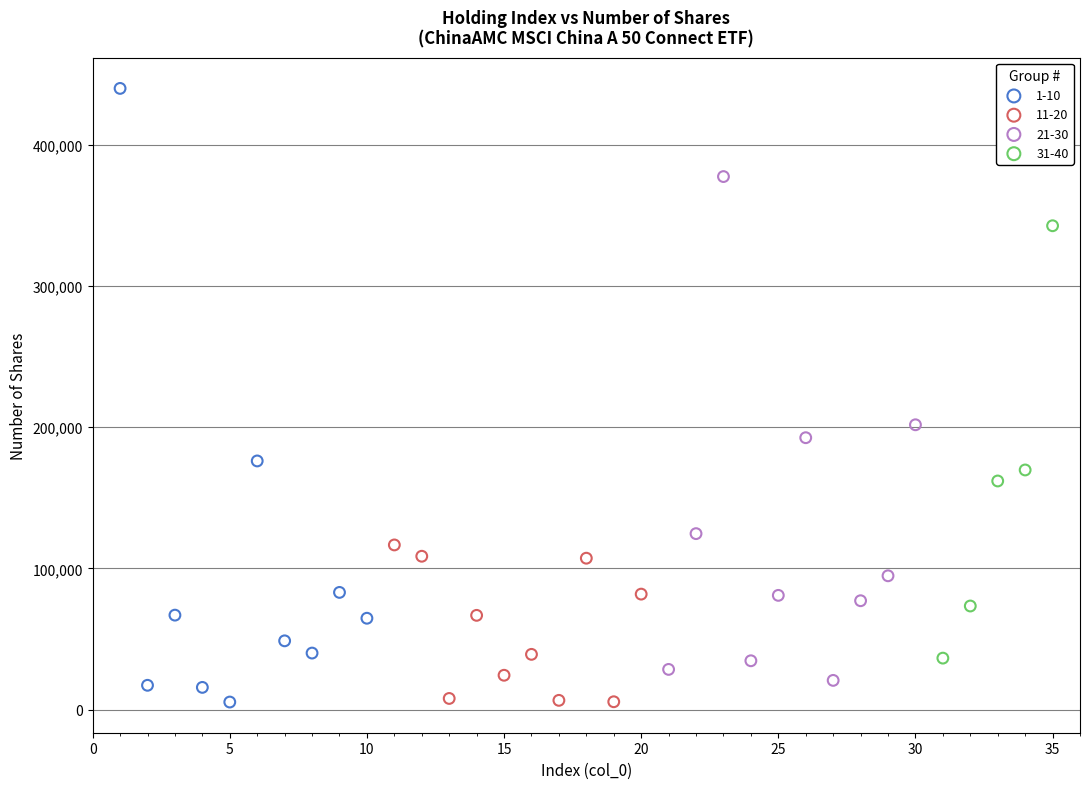

Which series contains the highest Y value?

1-10